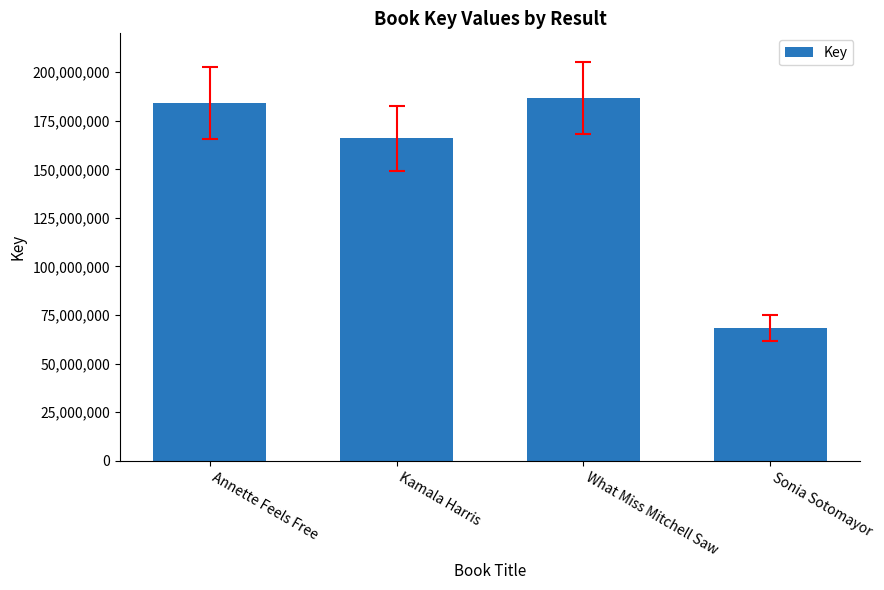

What is the change in value from Annette Feels Free to Kamala Harris?

-18168227